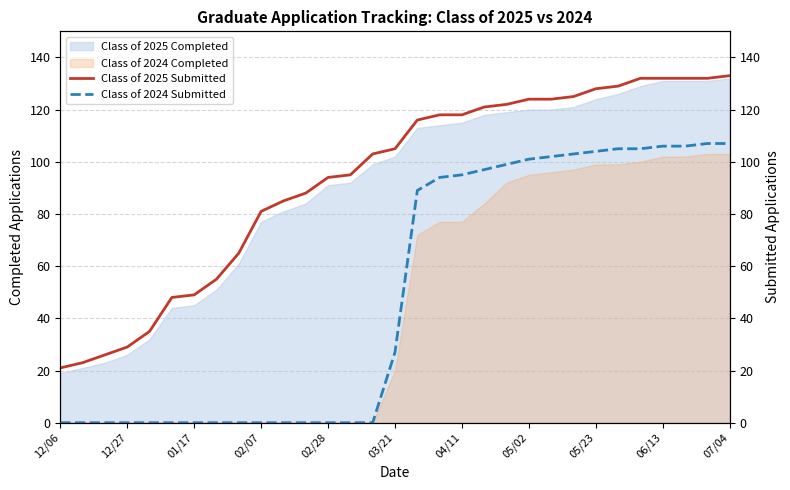

True or false: Class of 2024 Submitted and Class of 2025 Submitted cross at least once.

False